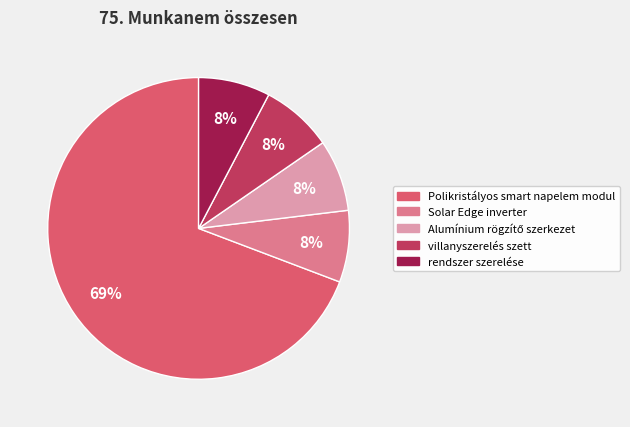

Which category has the biggest portion of the pie?

Polikristályos smart napelem modul